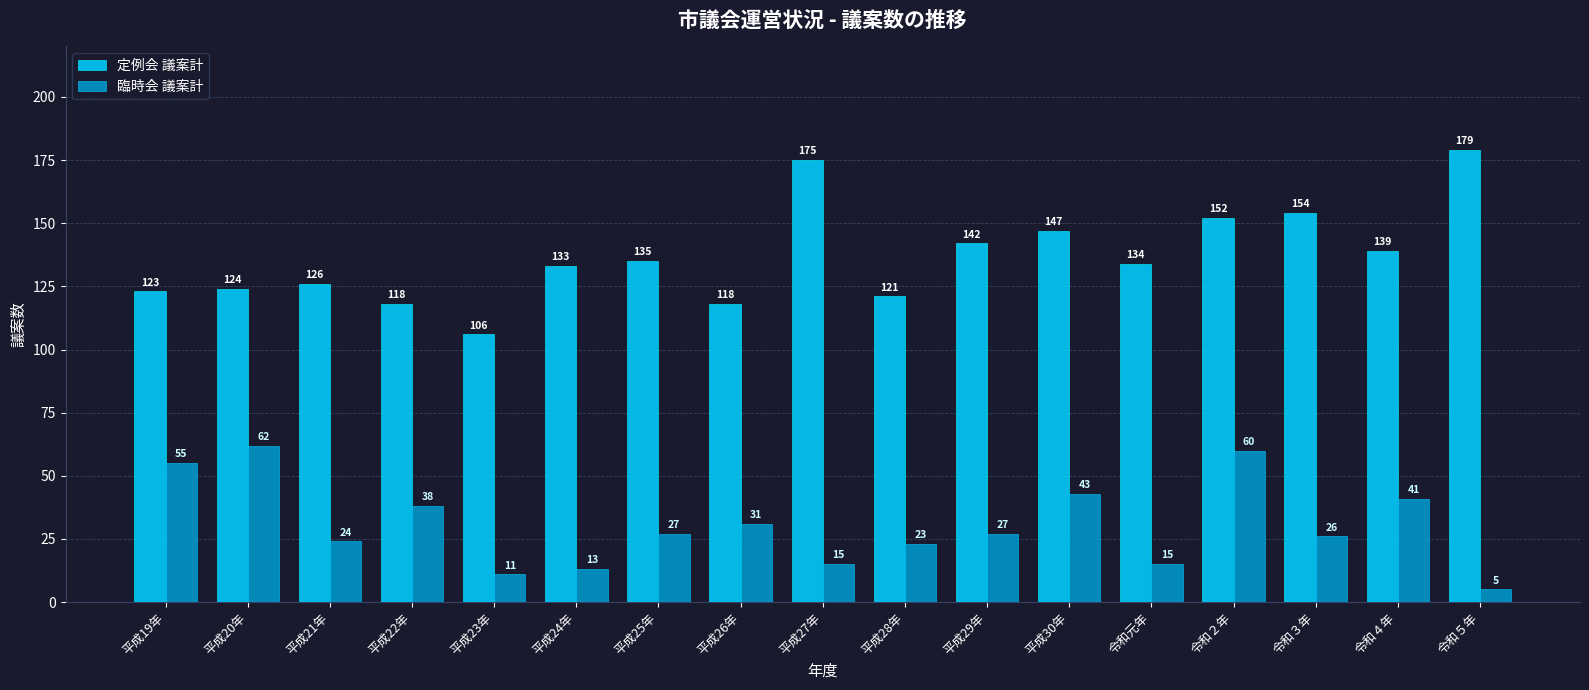

True or false: 定例会 議案計 has a value of 82 at 令和元年.

False